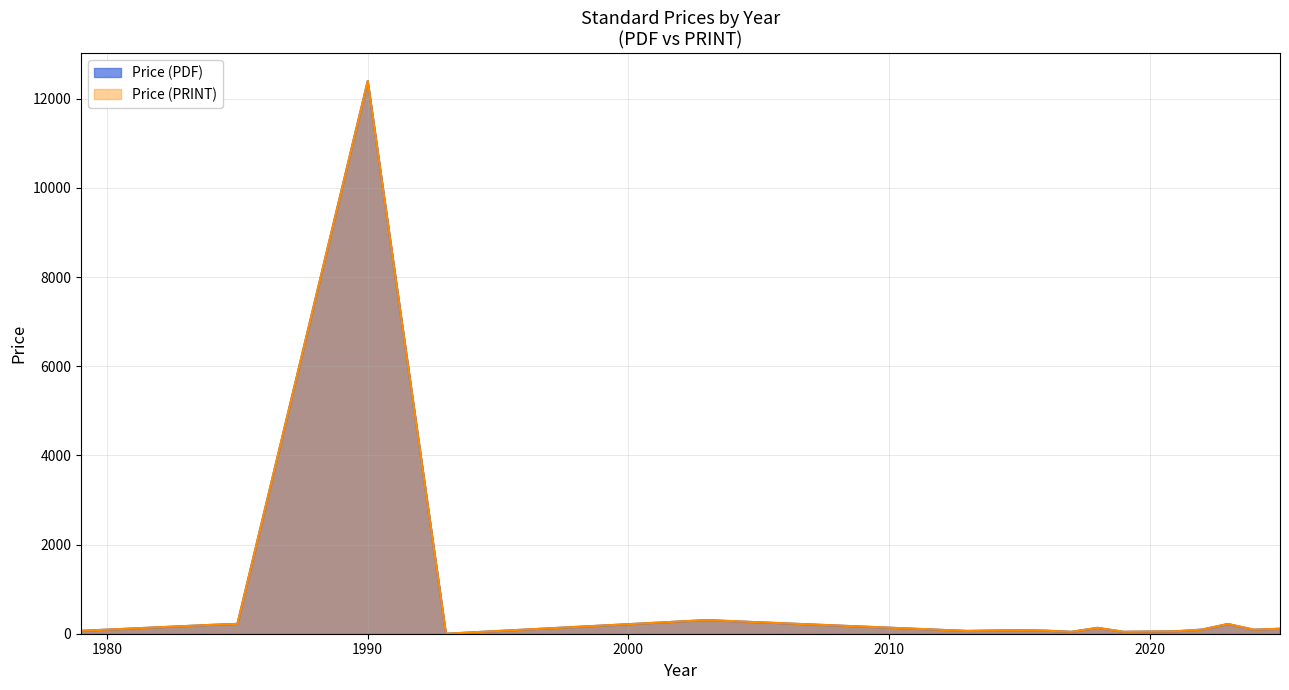

How many values in the Price (PDF) series exceed 76?

20